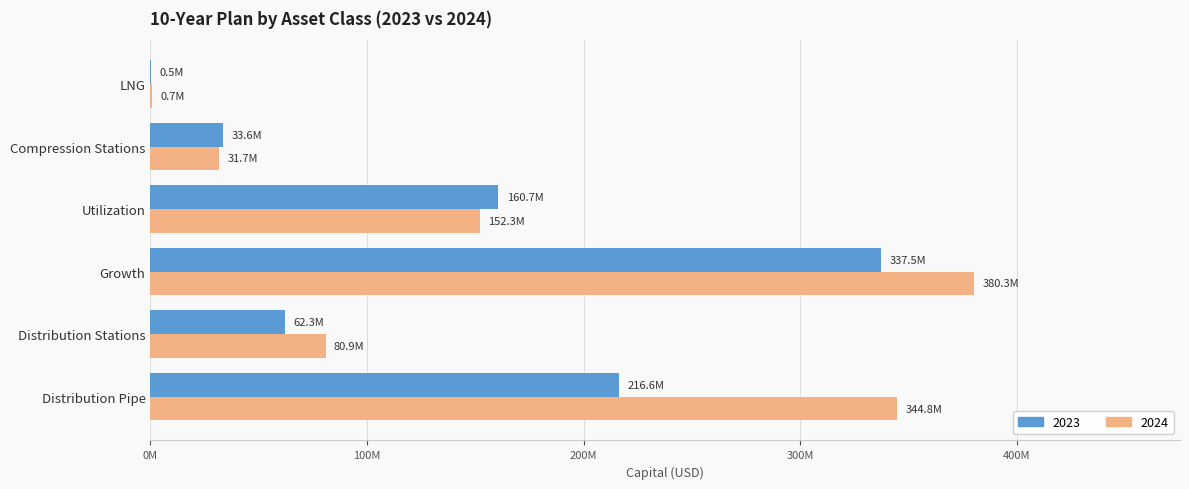

What are all the series names shown in the legend?

2023, 2024